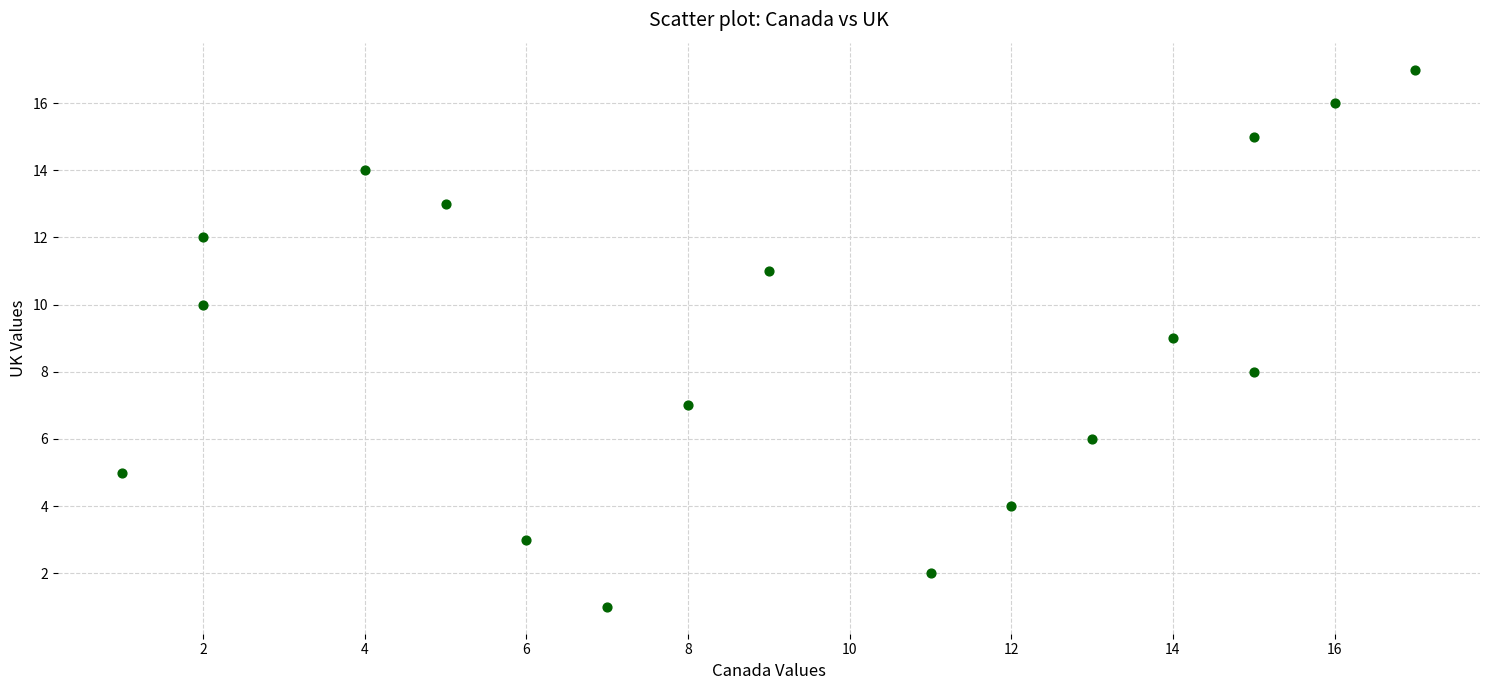

What is the range of Y values (max minus min)?

16